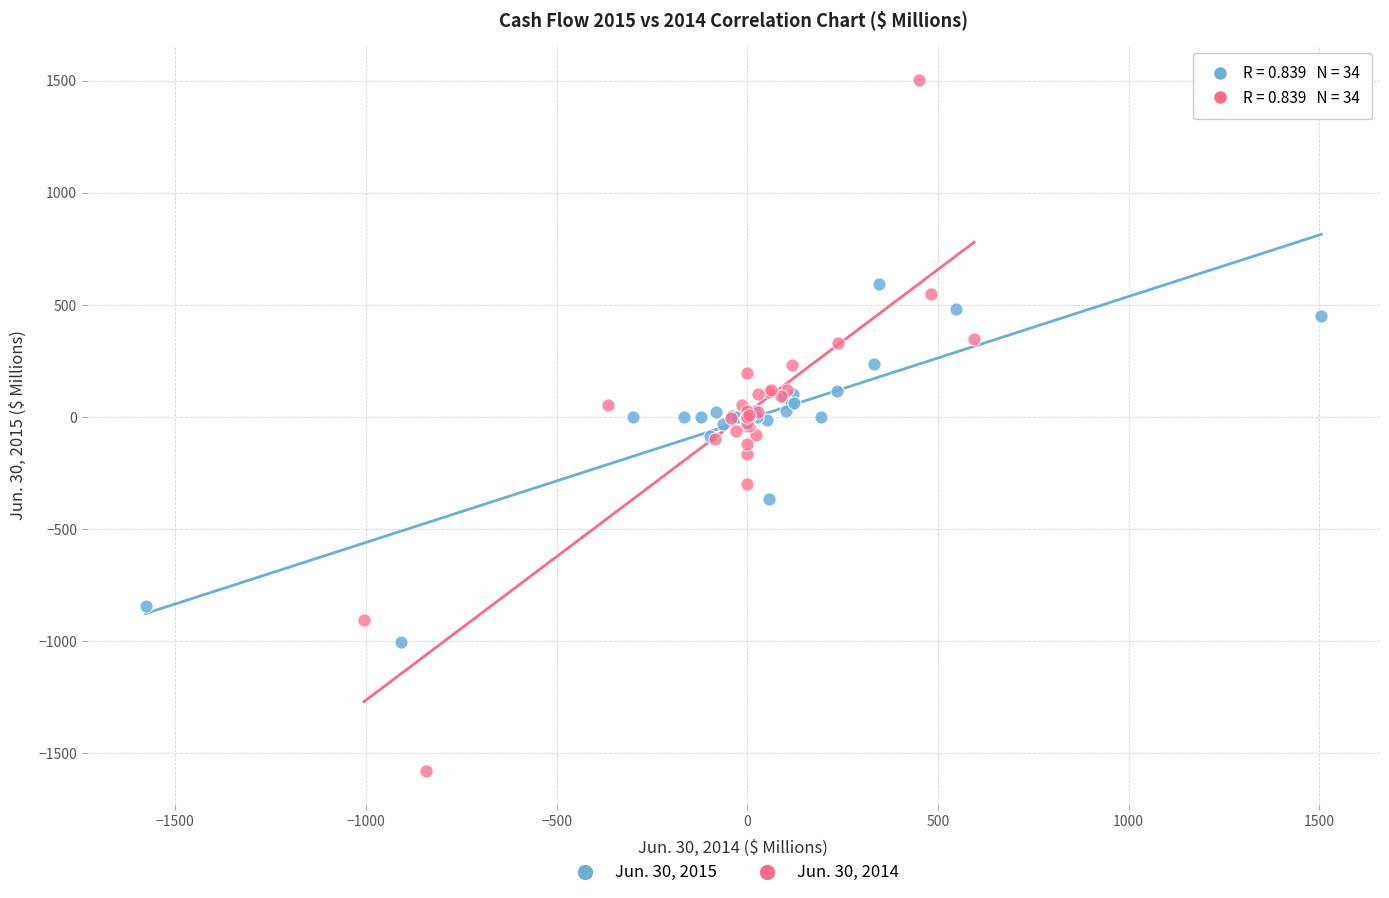

Which series reaches the minimum Y coordinate?

Jun. 30, 2014